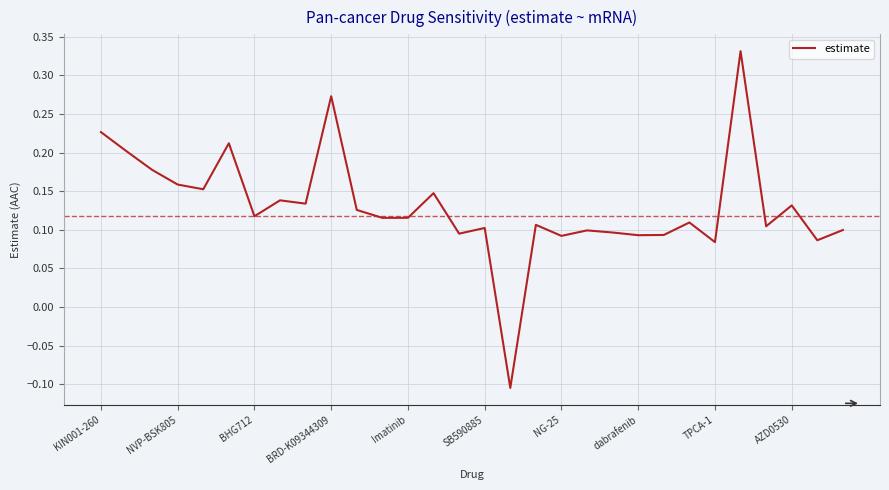

What is the difference between the maximum and minimum values?

0.4